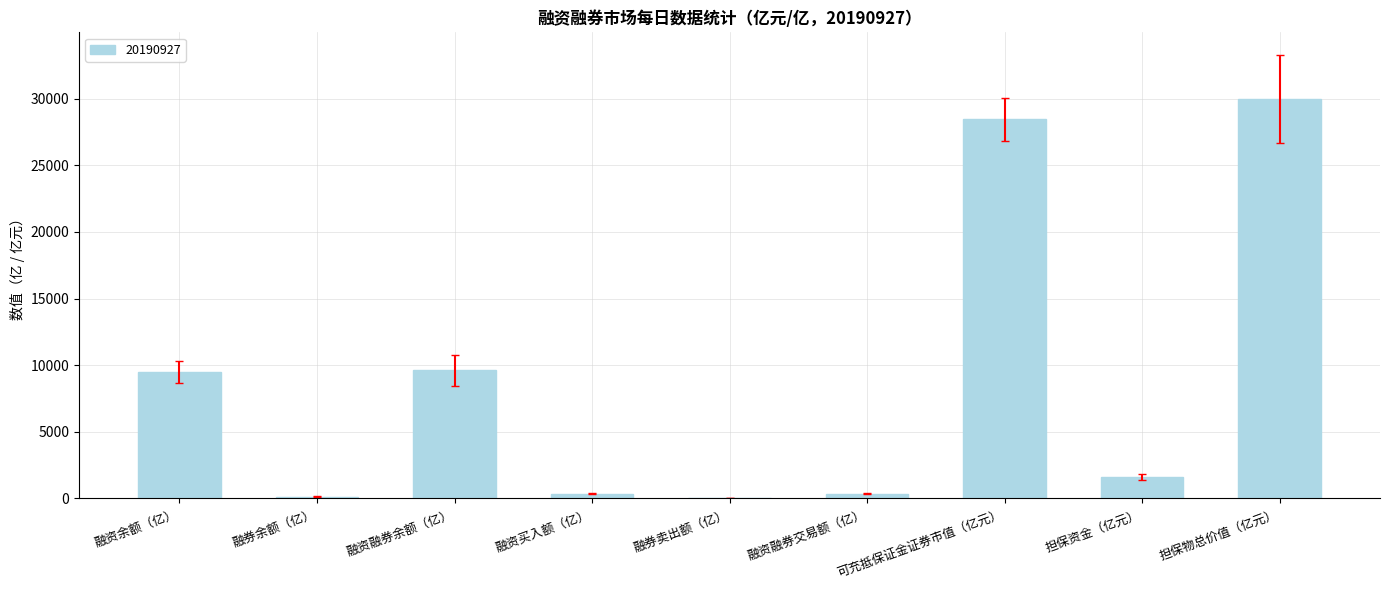

The value at 可充抵保证金证券市值（亿元） is 18541.3. True or false?

False